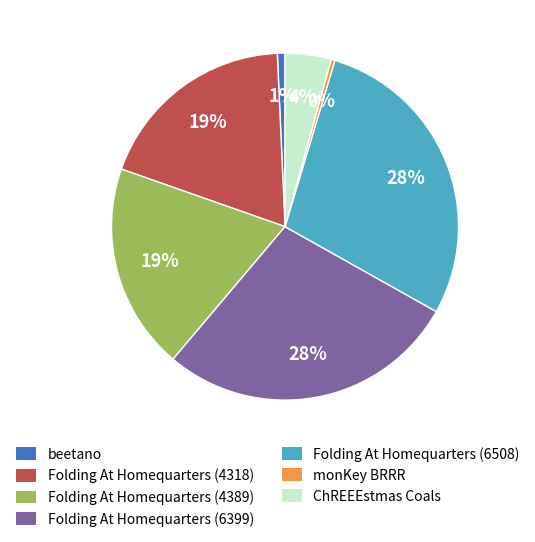

How many slices are in this pie chart?

7